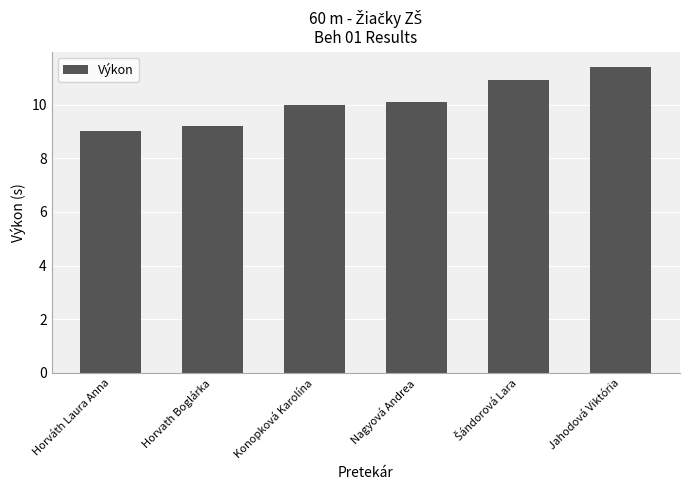

How many distinct data groups are displayed?

1